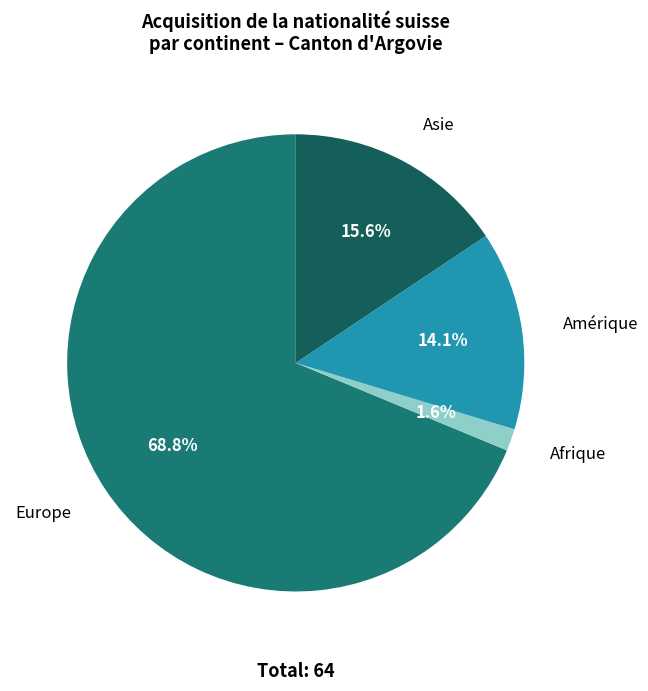

How many segments does this pie chart have?

4